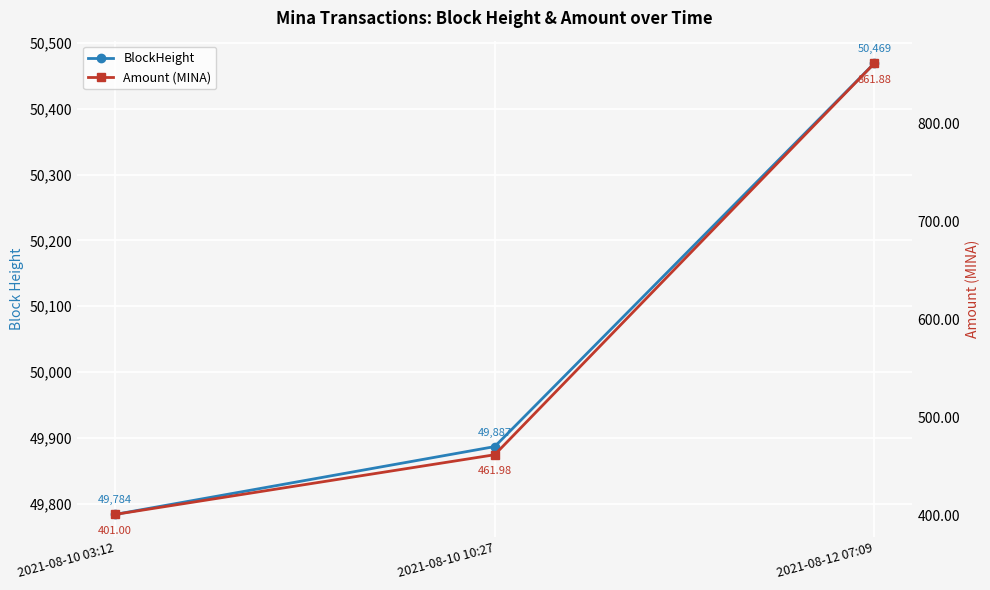

List the labels in order of Amount (MINA) value, smallest first.

2021-08-10 03:12, 2021-08-10 10:27, 2021-08-12 07:09